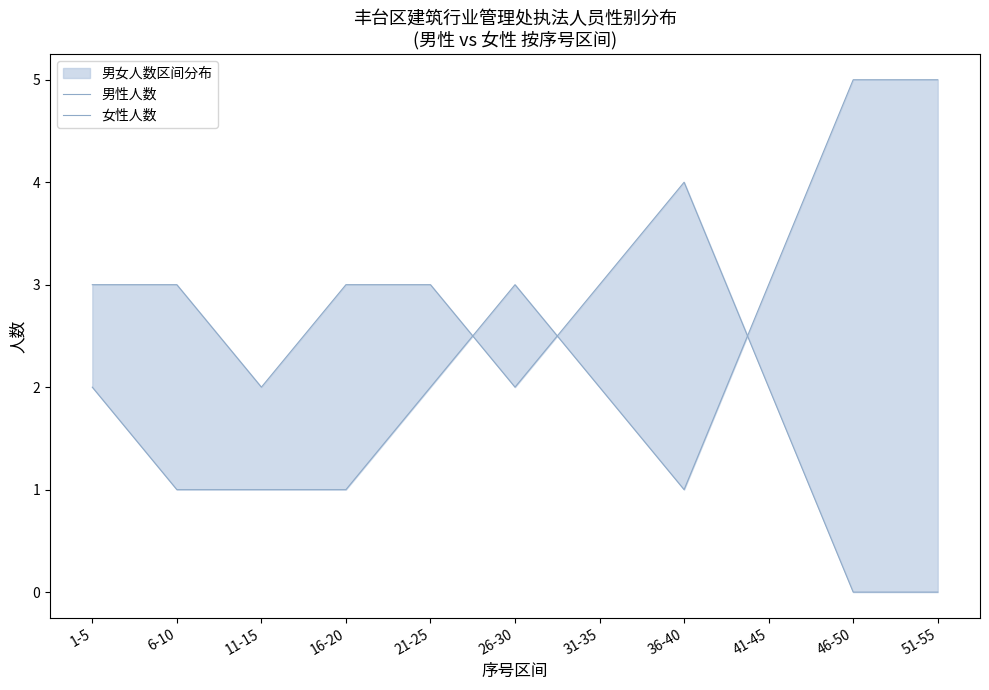

Rank the series by their average value, from lowest to highest.

男性人数, 女性人数